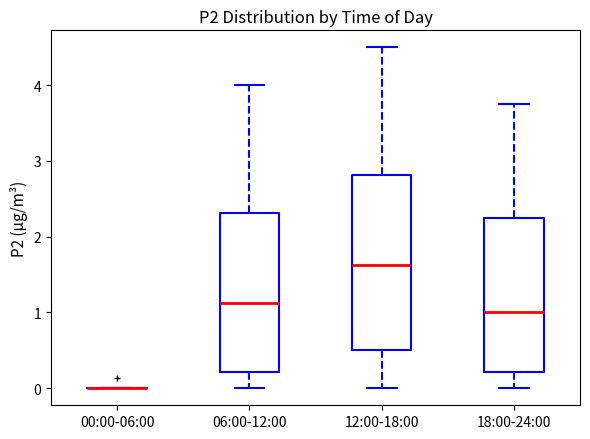

Reading left to right, read every box against the y-axis: the position of its median line, the range the box covers, and the ends of its whiskers. The values are not printed on the chart, so give them approximately, as read against the axis.

00:00-06:00: box collapsed to a line at 0.0, whiskers 0.0 to 0.0
06:00-12:00: median 1.1, box 0.2 to 2.3, whiskers 0.0 to 4.0
12:00-18:00: median 1.6, box 0.5 to 2.8, whiskers 0.0 to 4.5
18:00-24:00: median 1.0, box 0.2 to 2.3, whiskers 0.0 to 3.8